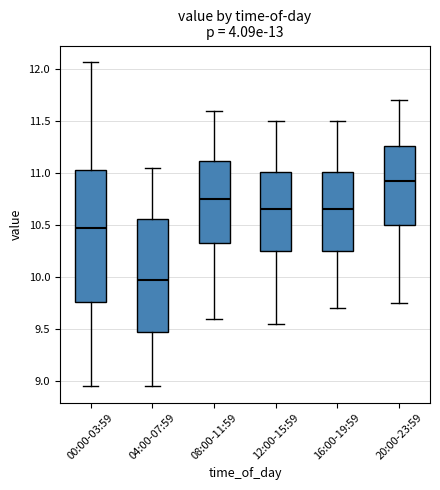

Which box is the tallest, from its lower edge to its upper edge?

00:00-03:59